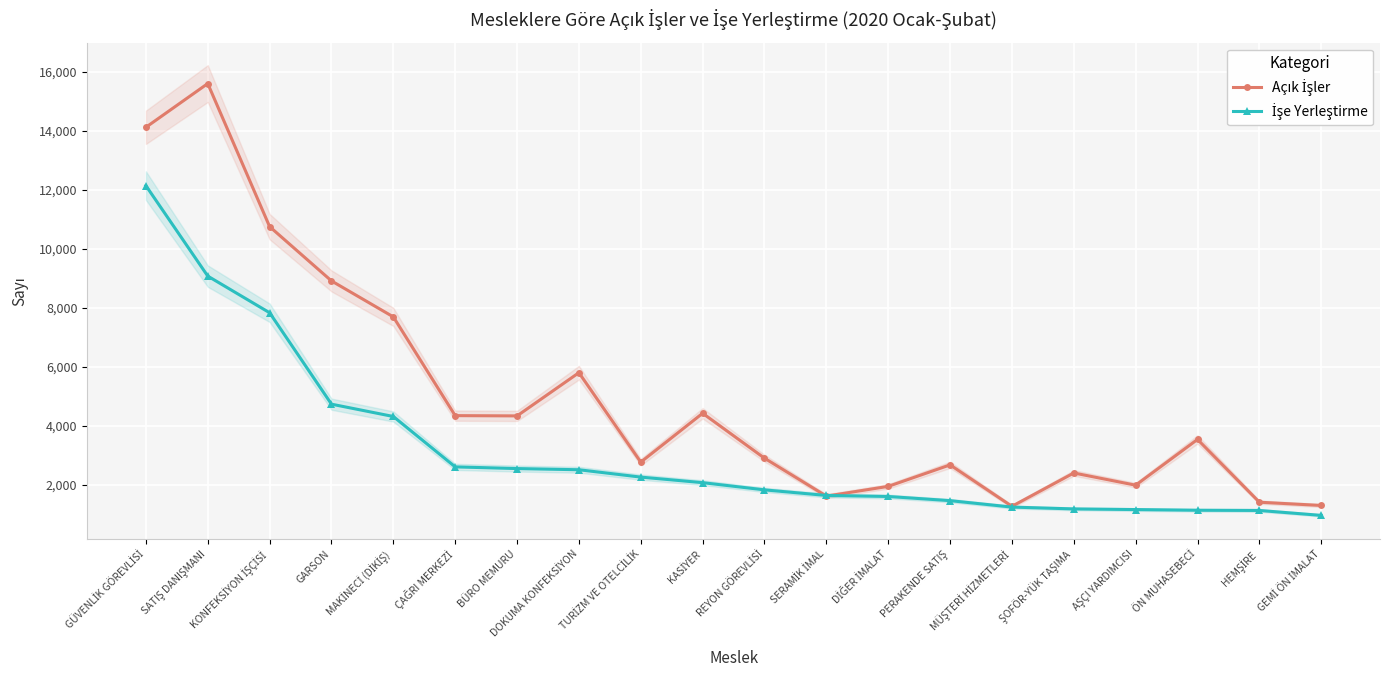

What is the sum of the Açık İşler values at GÜVENLİK GÖREVLİSİ and PERAKENDE SATIŞ?

16795